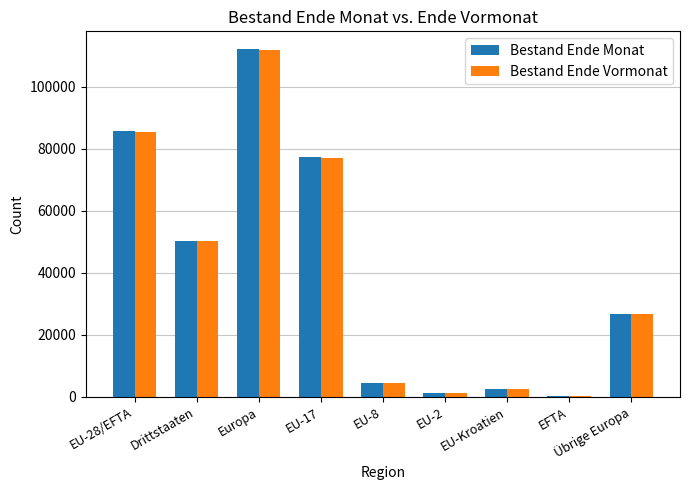

Which series has the largest range (max minus min)?

Bestand Ende Monat